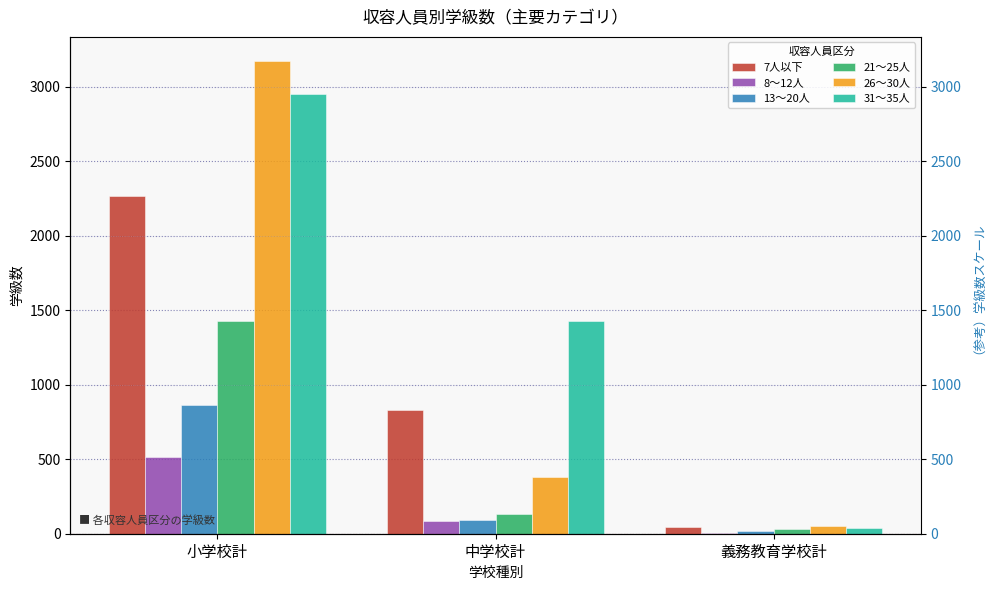

What is the sum of the 7人以下 values at 中学校計 and 小学校計?

3101